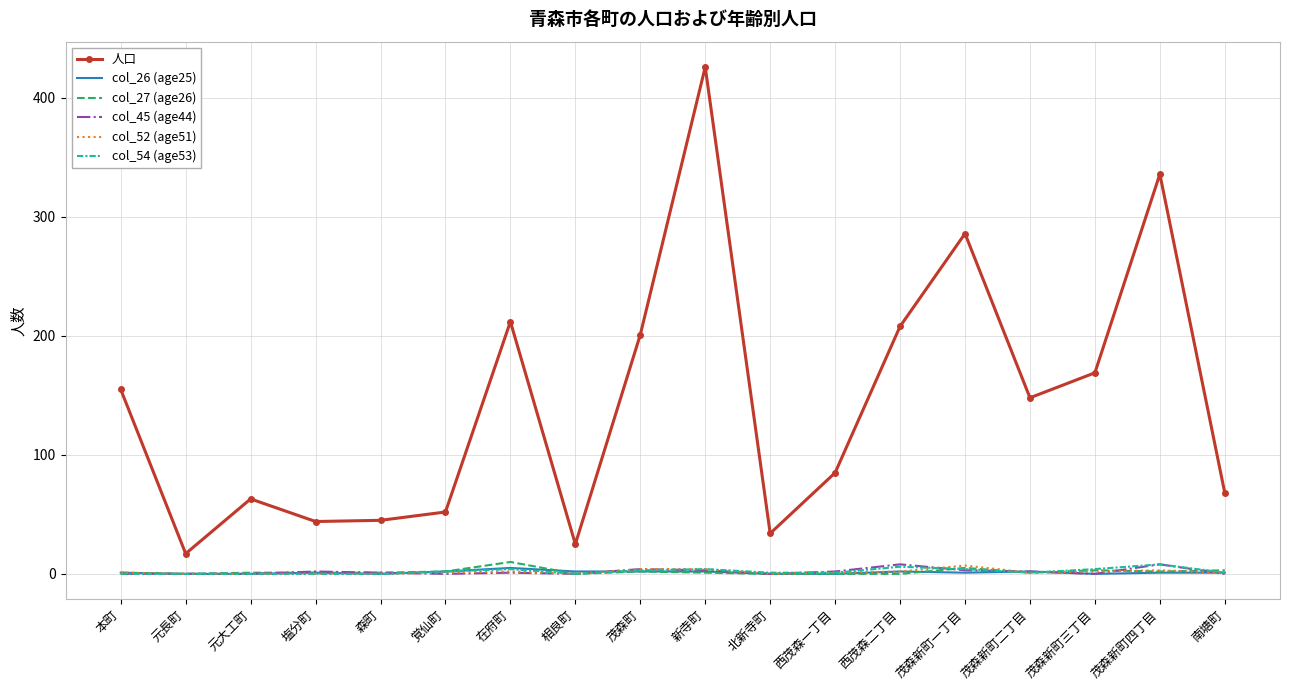

True or false: col_54 (age53) has more than 2 interior local peaks.

True